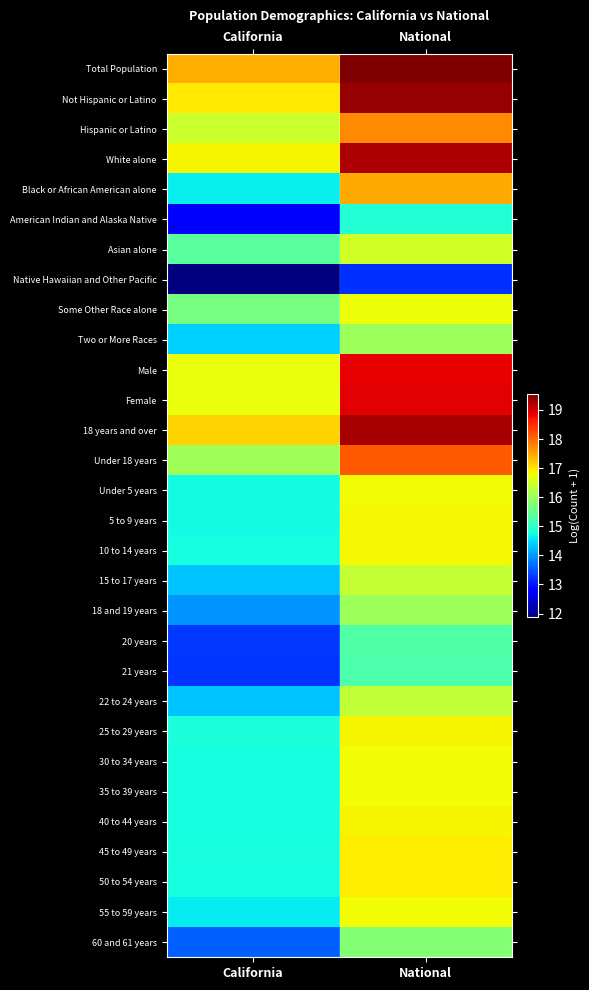

How many distinct data groups are displayed?

30